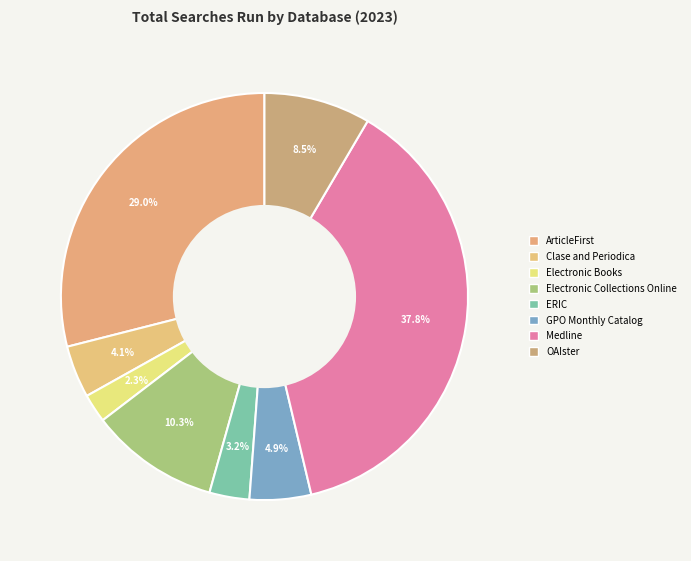

How many segments does this pie chart have?

8